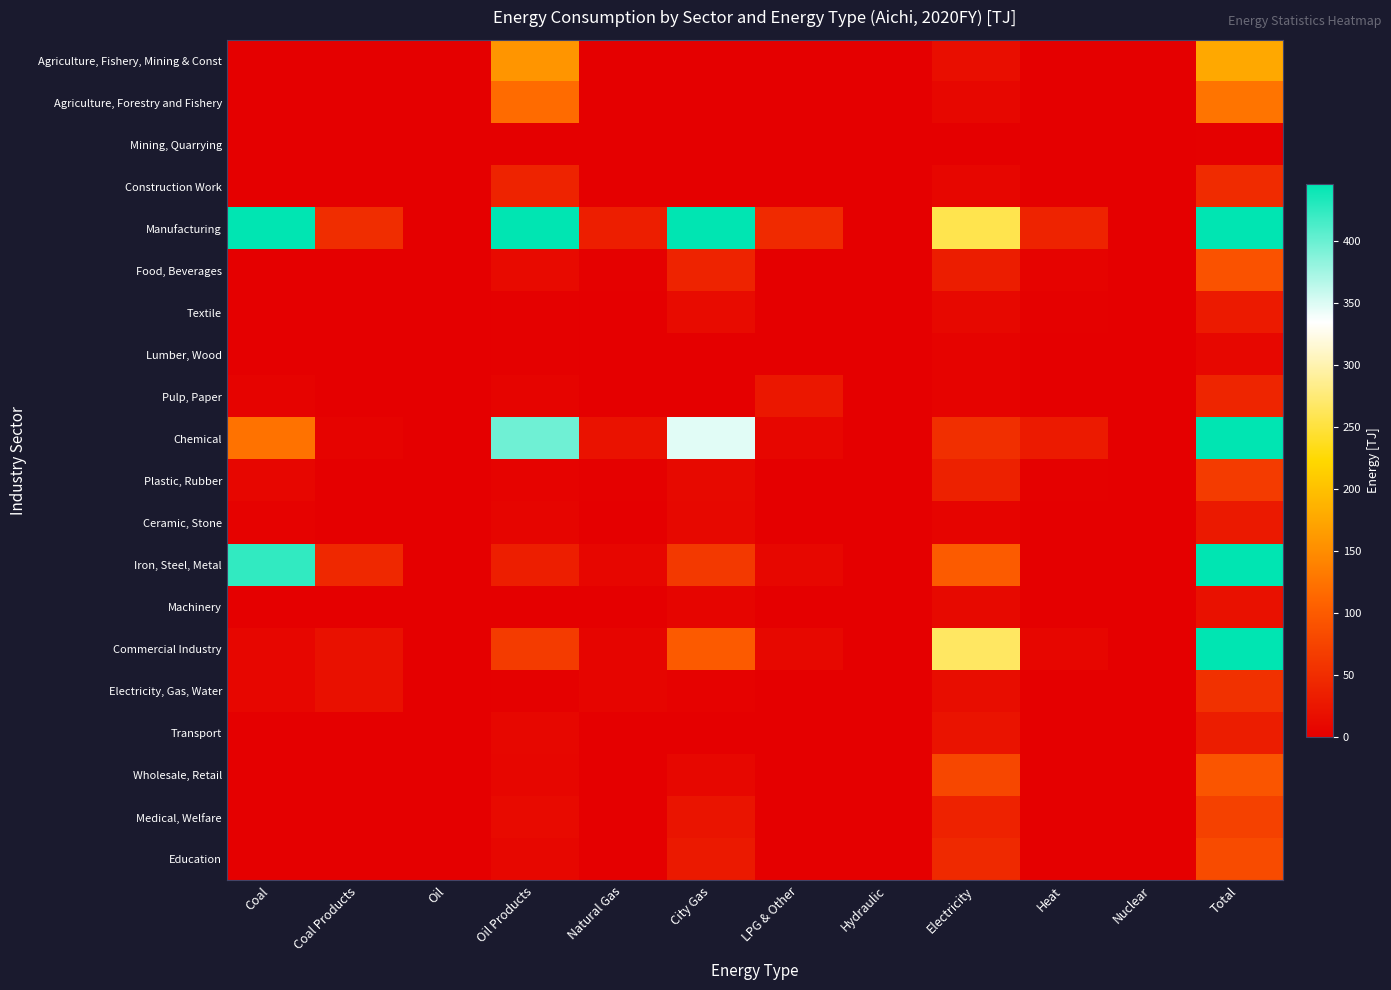

Which has a higher value, Coal or Nuclear?

Coal